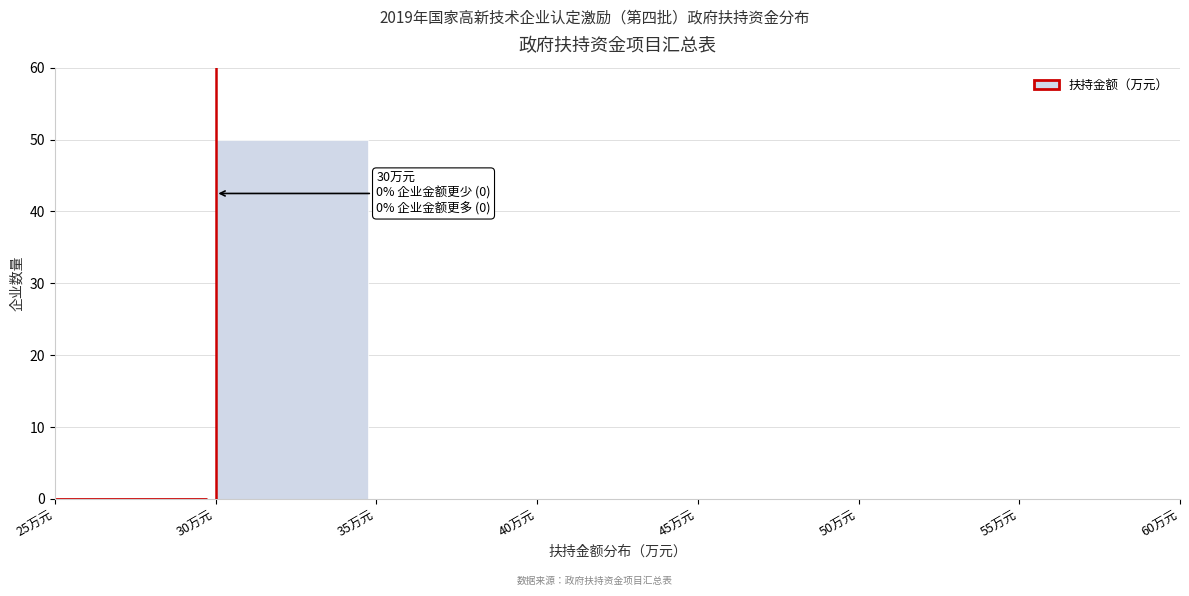

Over which range of the x-axis is the bar tallest?

30 to 35